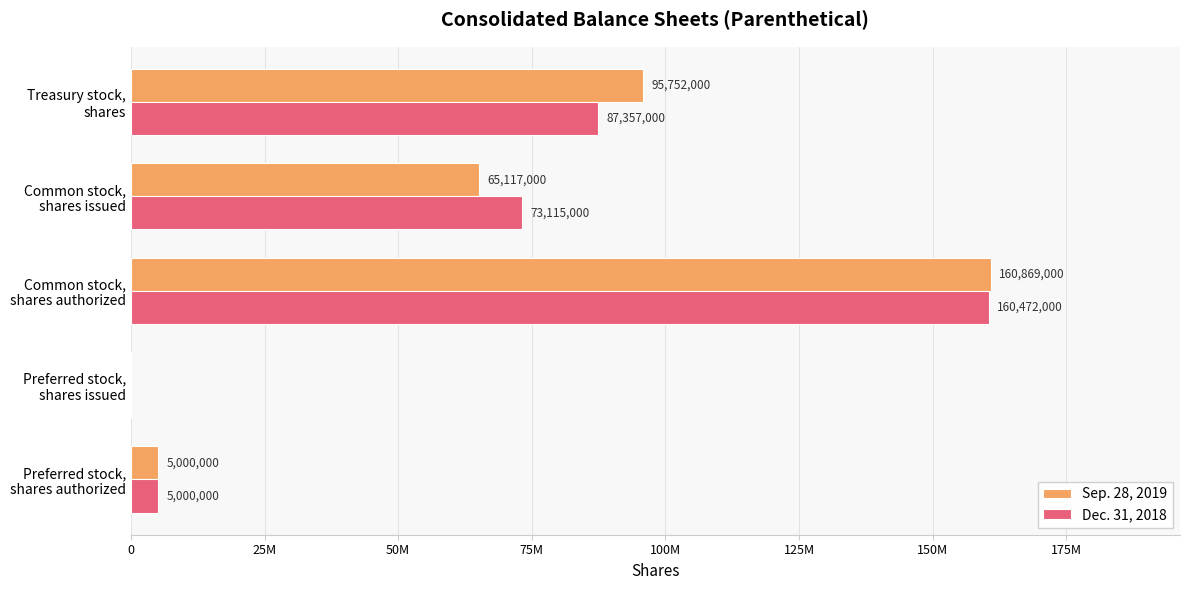

At which category does the chart reach its peak across all series?

Common stock,
shares authorized